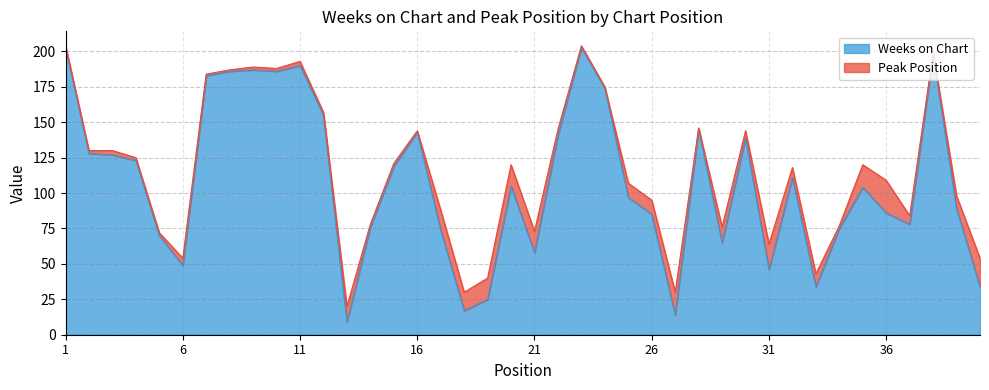

How many values exceed 105?

19